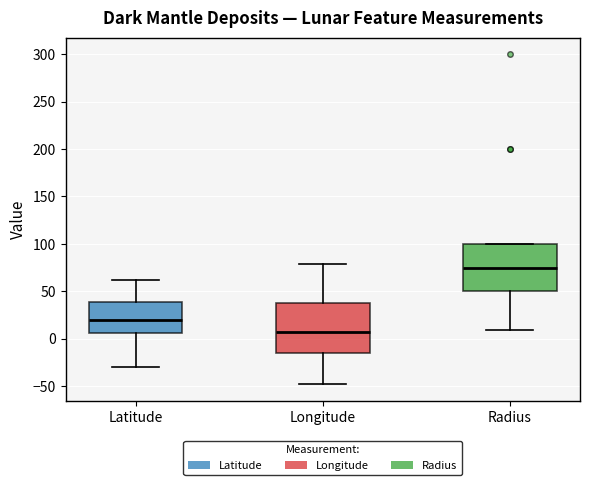

Reading left to right, transcribe this box plot: for each box, give where its median line is, the range the box spans, and where its two whiskers end, as read against the y-axis. The values are not printed on the chart, so give them approximately, as read against the axis.

Latitude: median 20, box 5 to 40, whiskers -30 to 60
Longitude: median 5, box -15 to 40, whiskers -50 to 80
Radius: median 75, box 50 to 100, whiskers 10 to 100